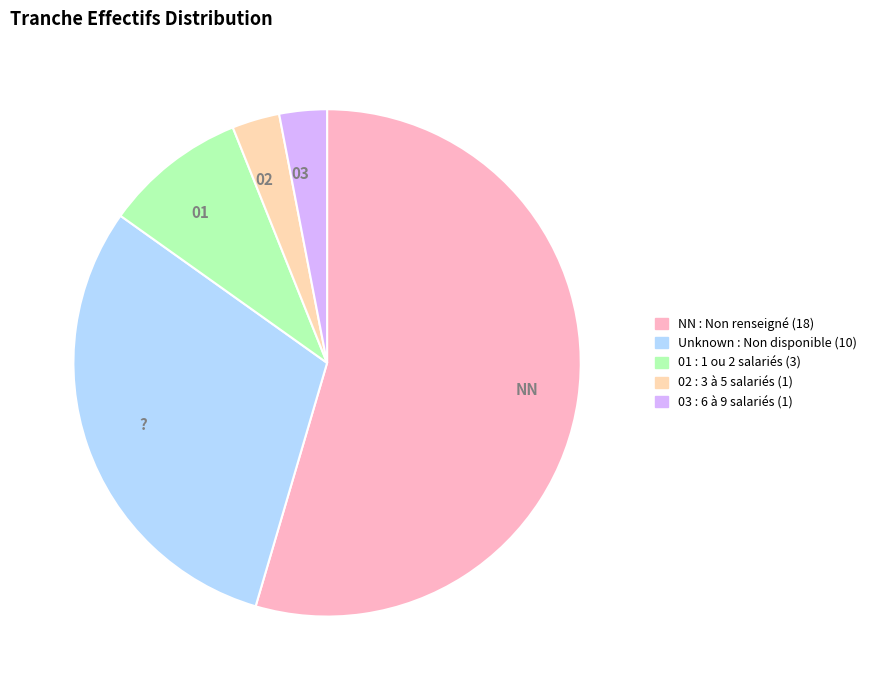

Is the sum of Unknown : Non disponible (10) and 02 : 3 à 5 salariés (1) greater than half?

No